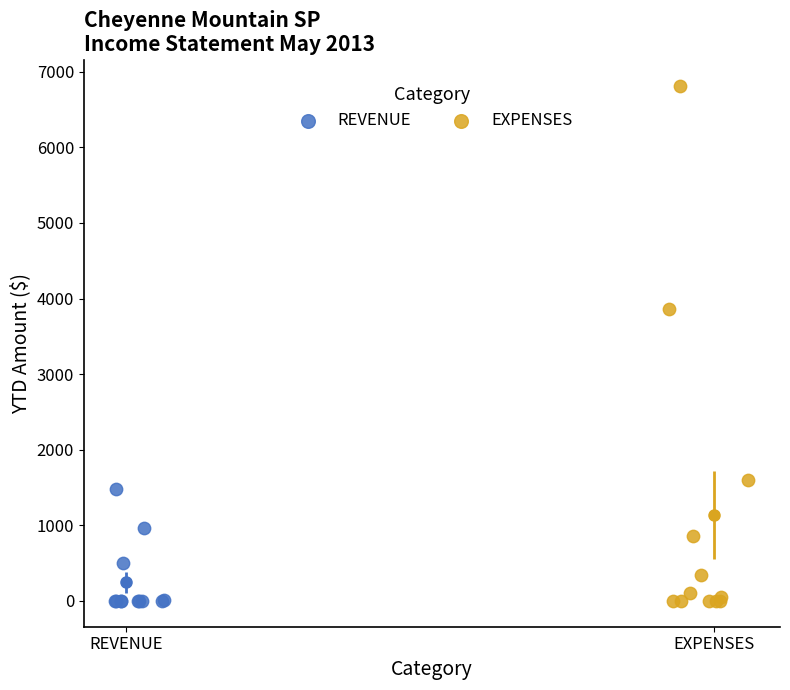

What are all the series names shown in the legend?

REVENUE, EXPENSES